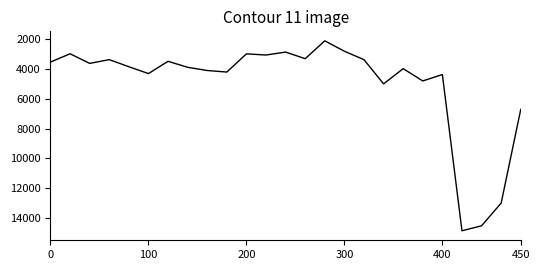

What is the smallest value displayed?

2098.4